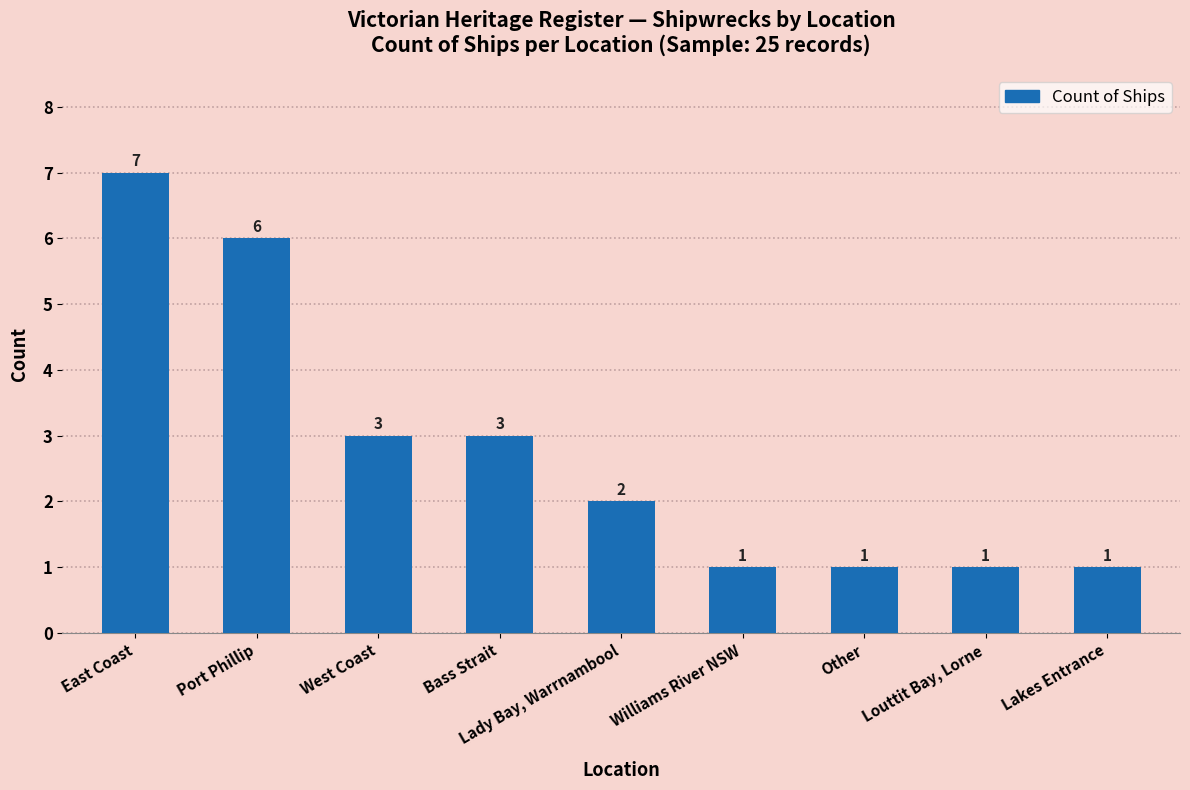

Which category has the highest value across all series?

East Coast